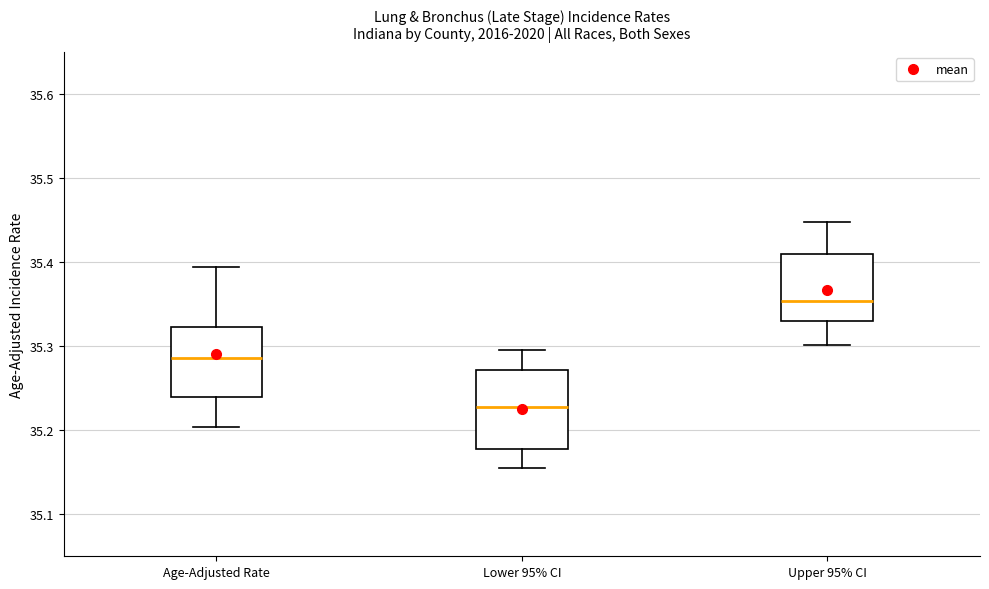

Which box is the tallest, from its lower edge to its upper edge?

Lower 95% CI